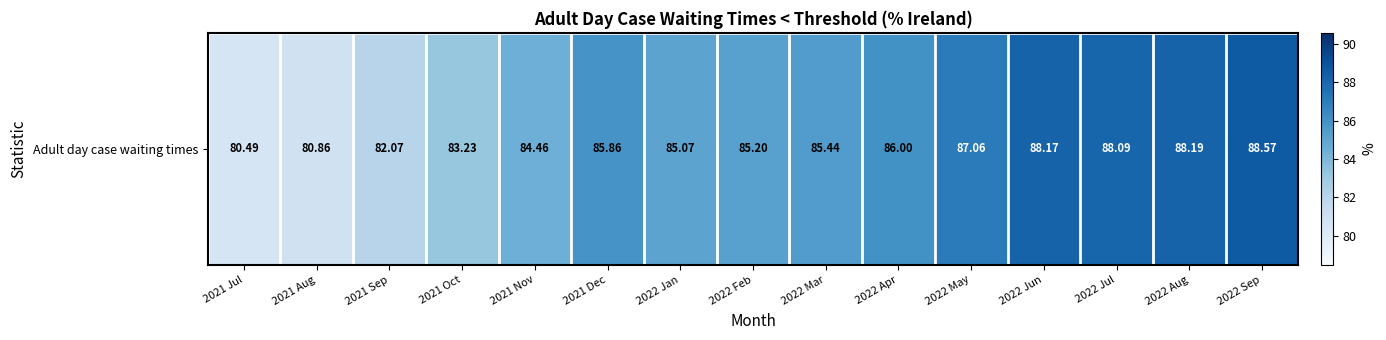

Which has a higher value, 2022 Mar or 2021 Aug?

2022 Mar